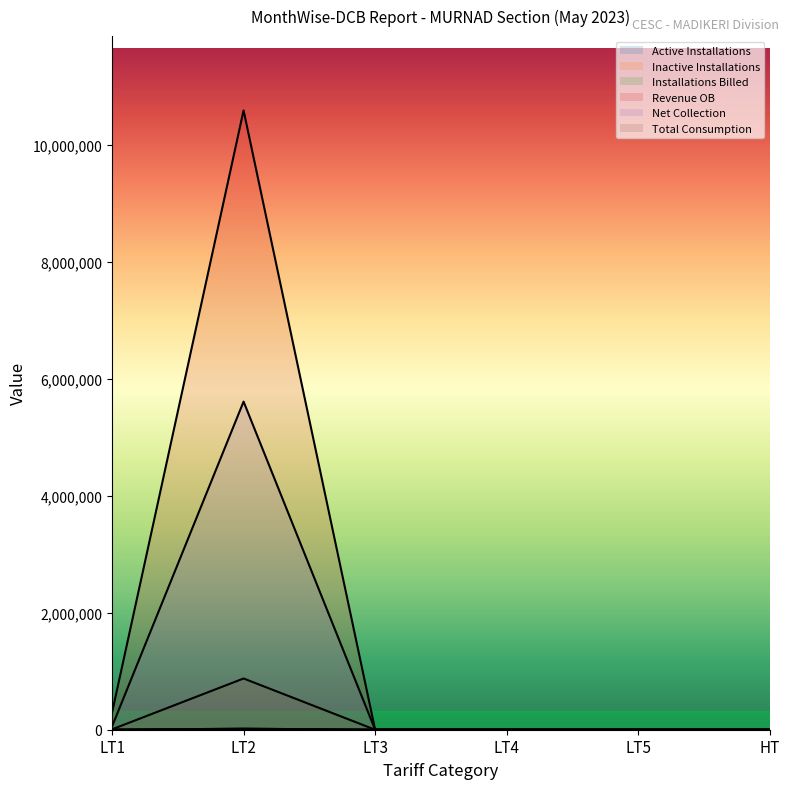

True or false: Total Consumption and Revenue OB cross at least once.

False